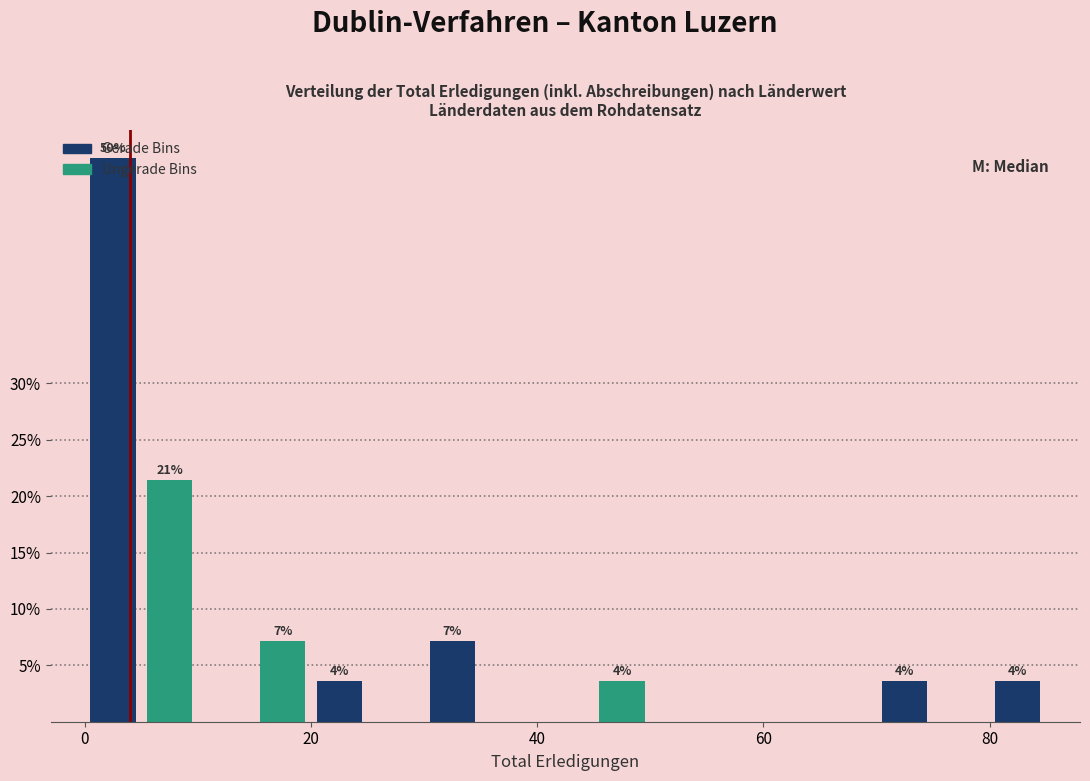

Read against the x-axis, roughly where is the centre of the tallest bar?

2